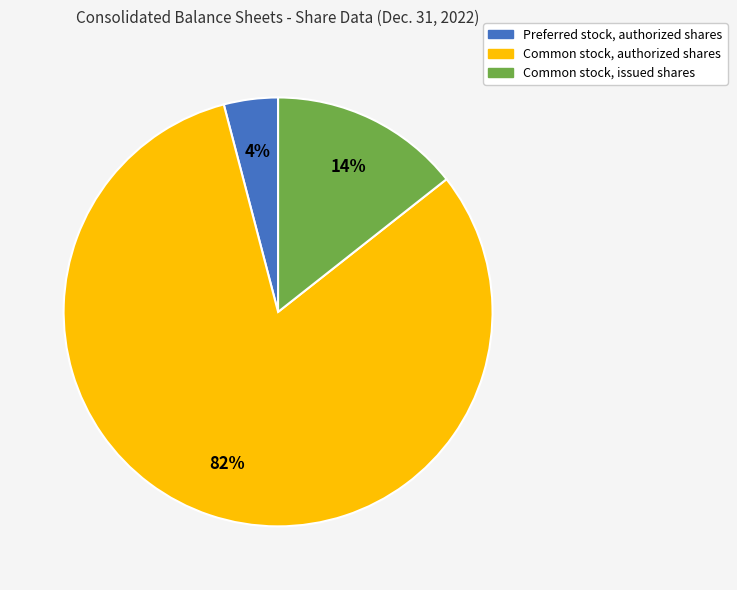

Is there any slice that represents more than half of the pie?

Yes